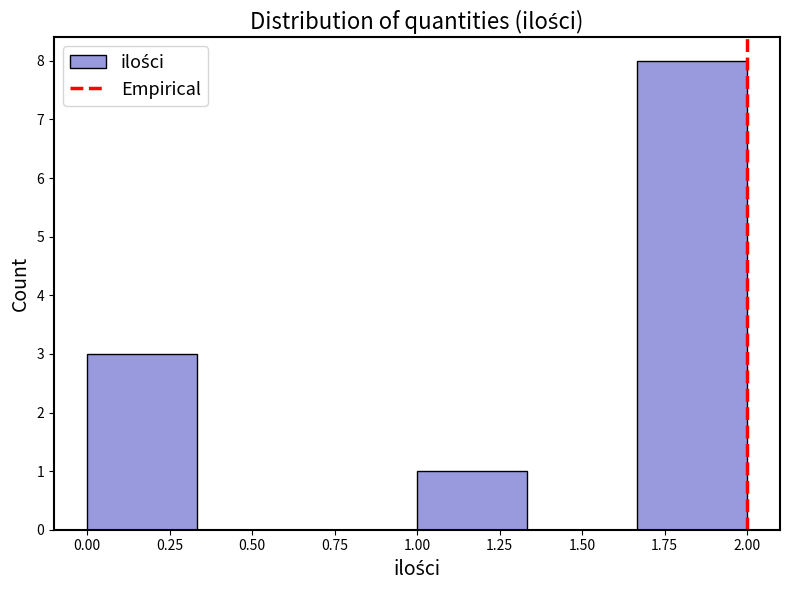

Reading left to right, transcribe this chart: for each bar, give the range it covers on the x-axis and its height. Neither the bar edges nor the heights are printed on the chart, so give them approximately, as read against the axes.

0.00 to 0.35: 3
0.35 to 0.65: 0
0.65 to 1.00: 0
1.00 to 1.35: 1
1.35 to 1.65: 0
1.65 to 2.00: 8